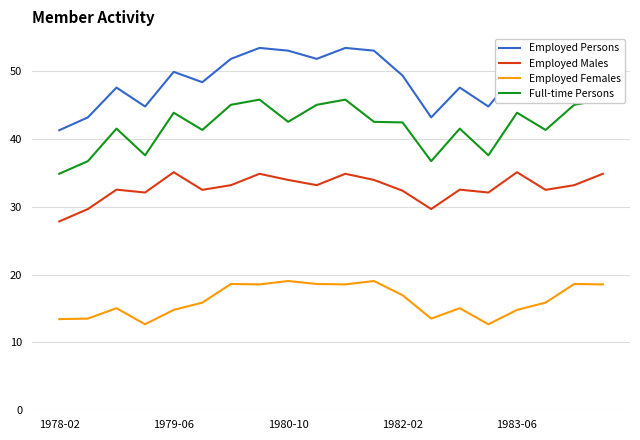

Which category has the lowest value in the Employed Males series?

1978-02